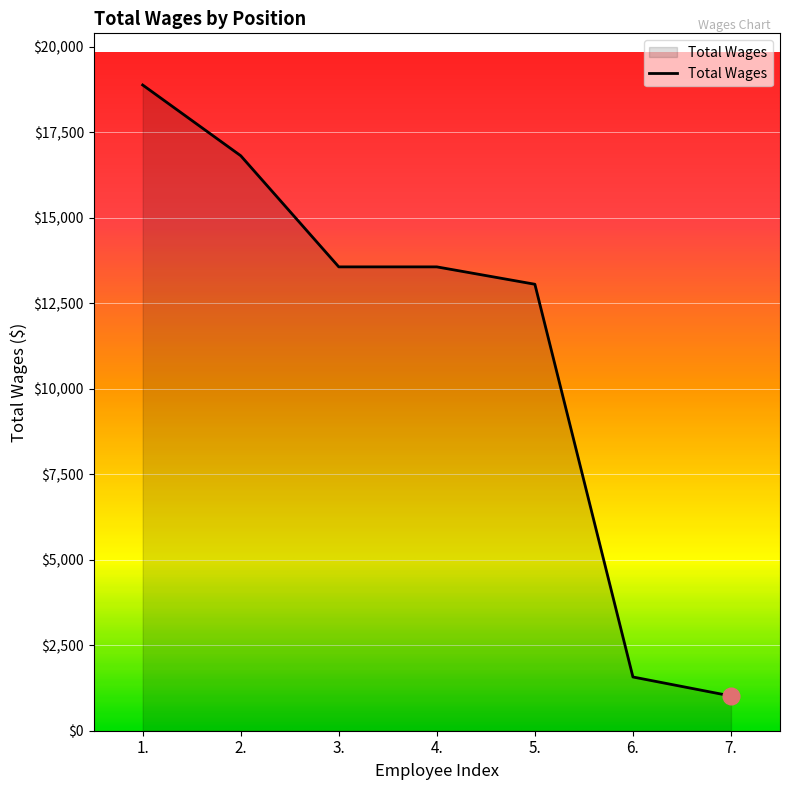

At which label is the value closest to 9946?

5.